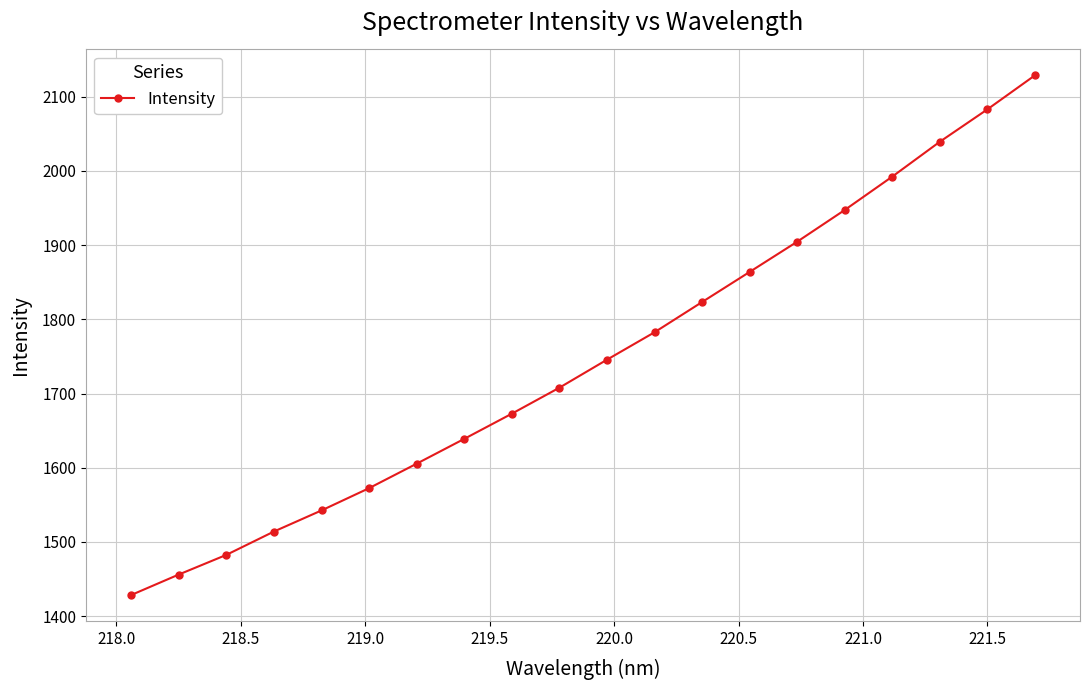

What is the difference between the maximum and second lowest values?

672.5